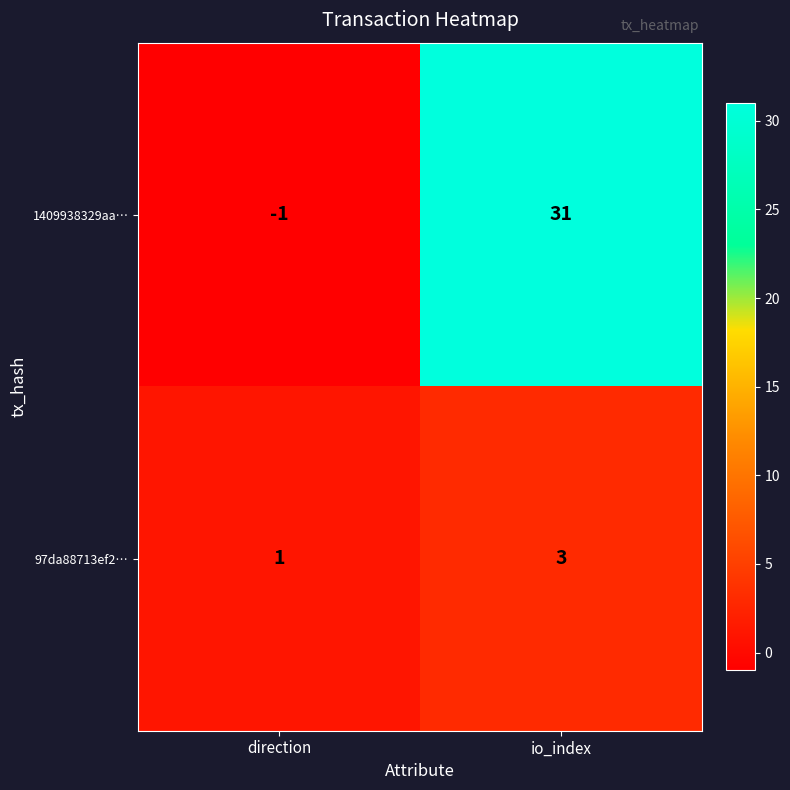

Which series changed the most between direction and io_index?

1409938329aa…